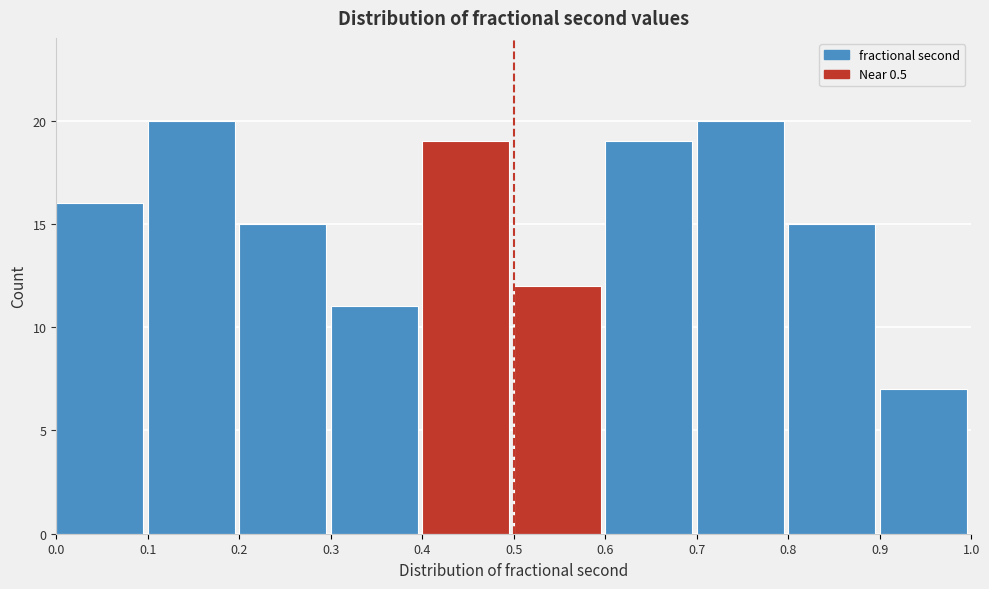

Reading left to right, transcribe this chart: for each bar, give the range it covers on the x-axis and its height. The values are not printed on the chart, so give them approximately, as read against the axis.

0.0 to 0.1: 16
0.1 to 0.2: 20
0.2 to 0.3: 15
0.3 to 0.4: 11
0.4 to 0.5: 19
0.5 to 0.6: 12
0.6 to 0.7: 19
0.7 to 0.8: 20
0.8 to 0.9: 15
0.9 to 1.0: 7